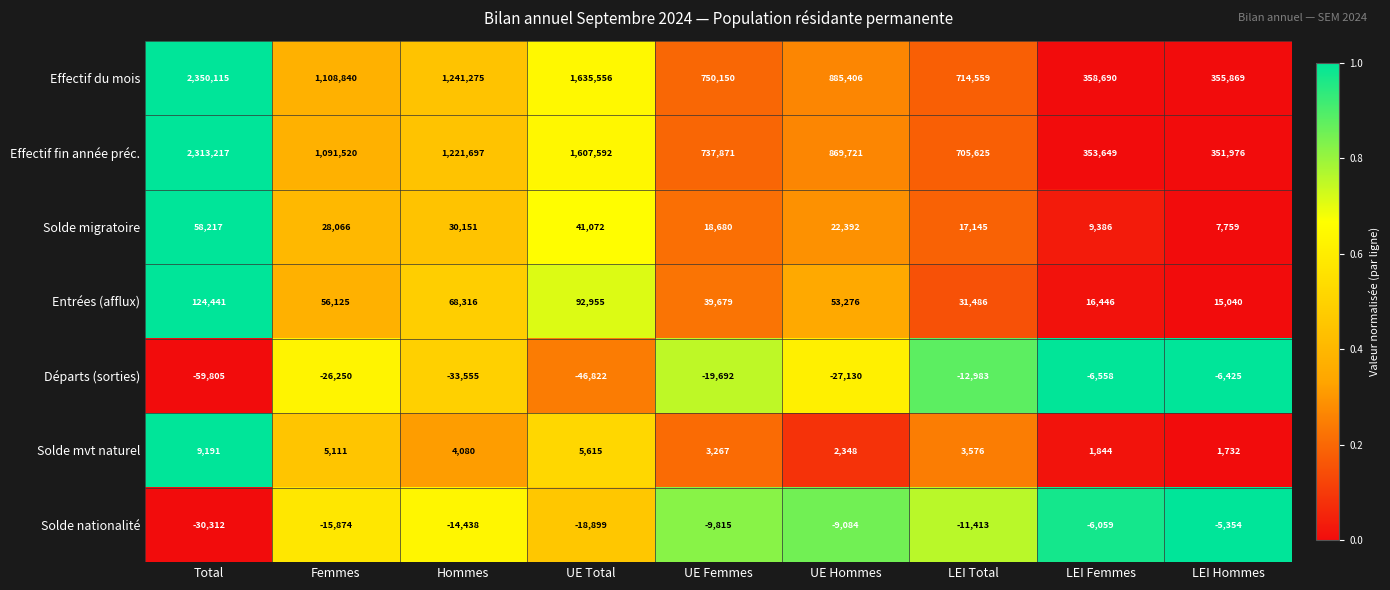

List the series in order of their peak value, highest first.

Effectif du mois, Effectif fin année préc., Entrées (afflux), Solde migratoire, Solde mvt naturel, Solde nationalité, Départs (sorties)